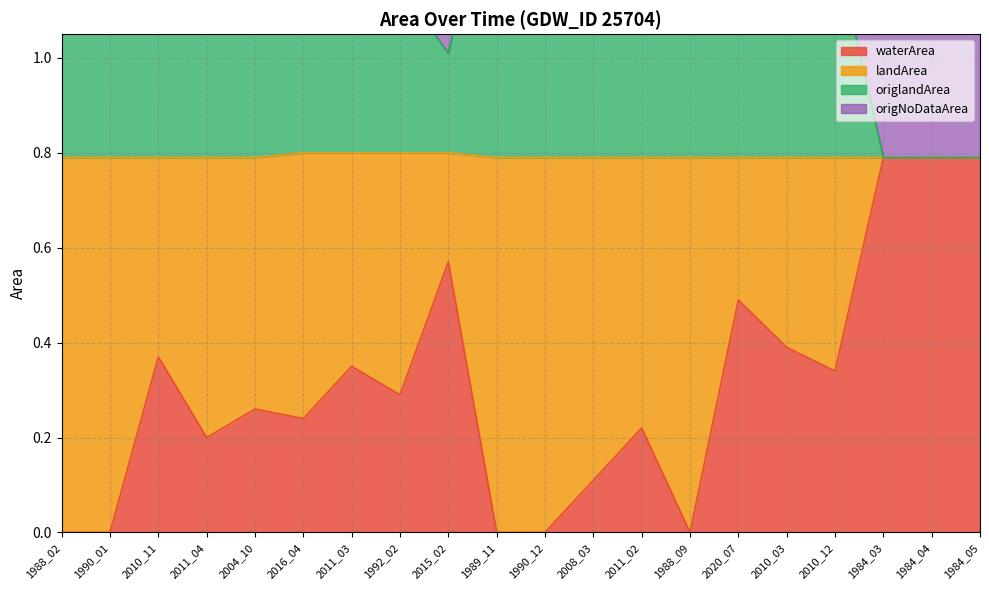

Is it true that waterArea equals 0.0 at 1989_11?

True